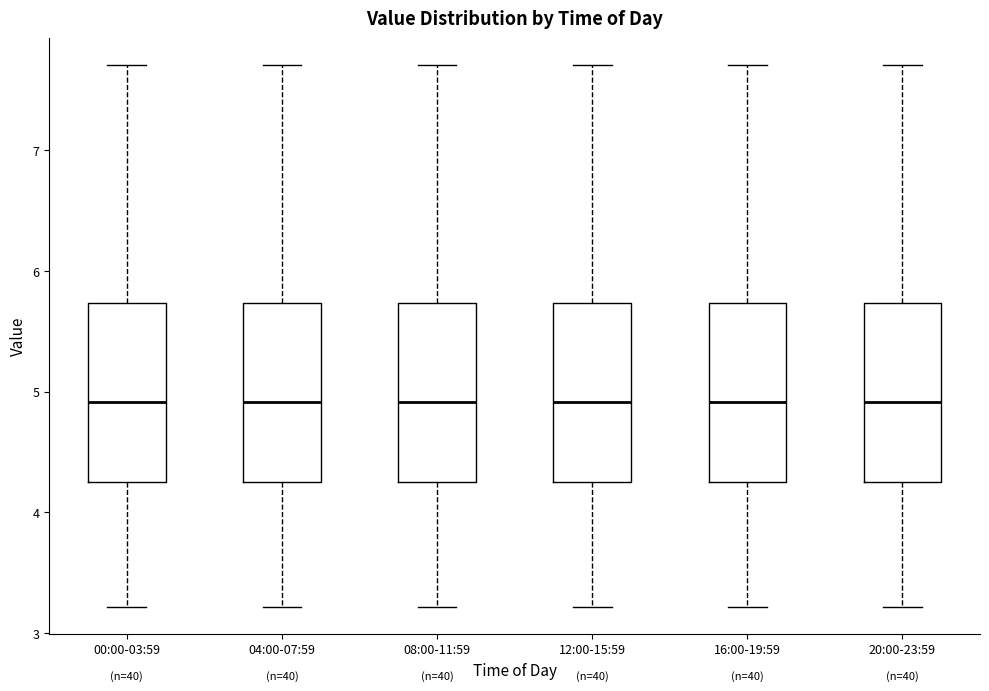

Reading left to right, transcribe this box plot: for each box, give where its median line is, the range the box spans, and where its two whiskers end, as read against the y-axis. The values are not printed on the chart, so give them approximately, as read against the axis.

00:00-03:59: median 4.9, box 4.2 to 5.7, whiskers 3.2 to 7.7
04:00-07:59: median 4.9, box 4.2 to 5.7, whiskers 3.2 to 7.7
08:00-11:59: median 4.9, box 4.2 to 5.7, whiskers 3.2 to 7.7
12:00-15:59: median 4.9, box 4.2 to 5.7, whiskers 3.2 to 7.7
16:00-19:59: median 4.9, box 4.2 to 5.7, whiskers 3.2 to 7.7
20:00-23:59: median 4.9, box 4.2 to 5.7, whiskers 3.2 to 7.7